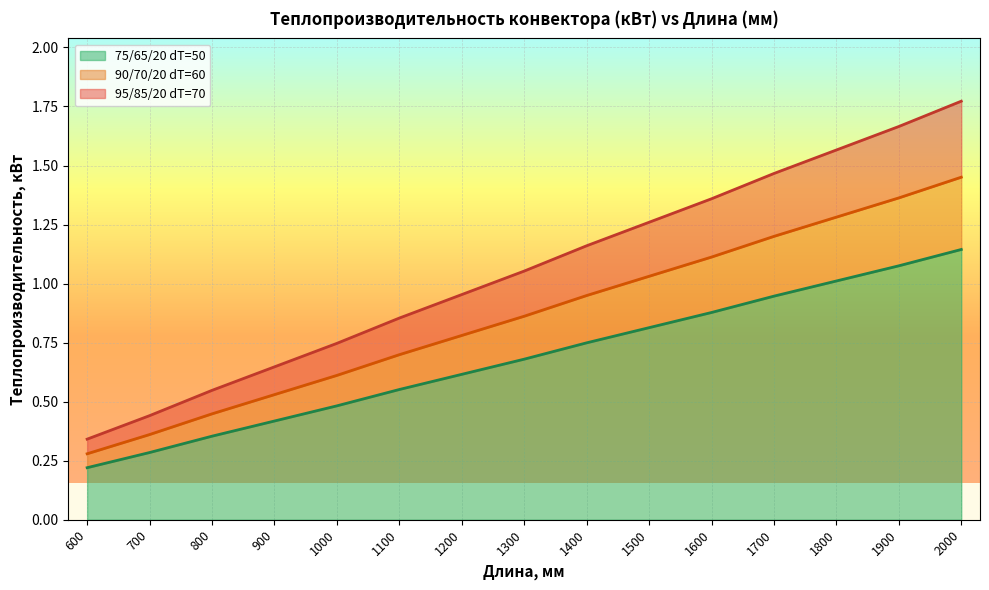

The 75/65/20 dT=50 series shows 0.7 at 800. True or false?

False